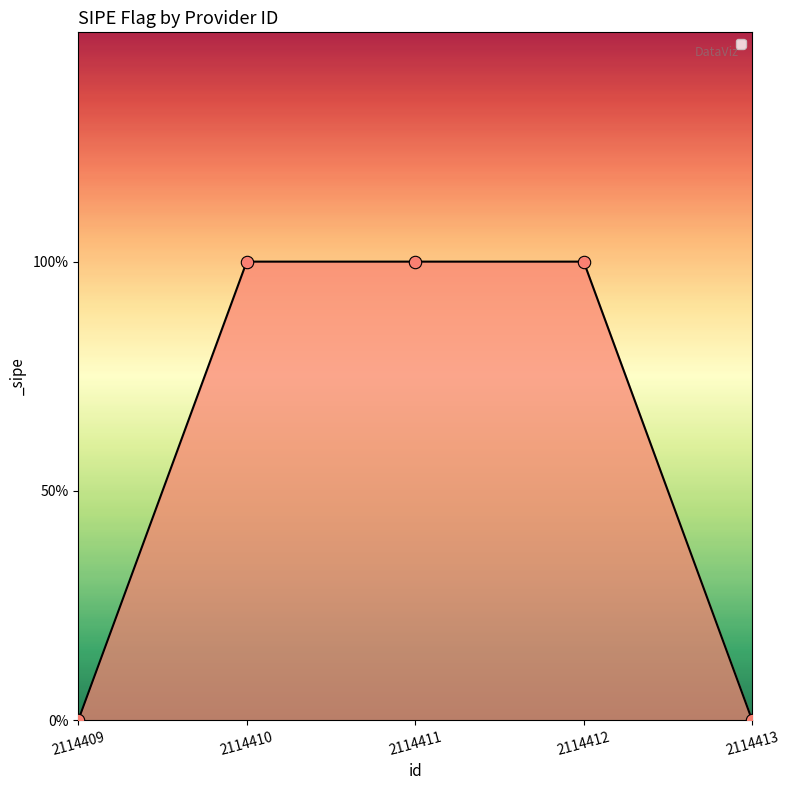

Between 2114410 and 2114413, which is larger?

2114410